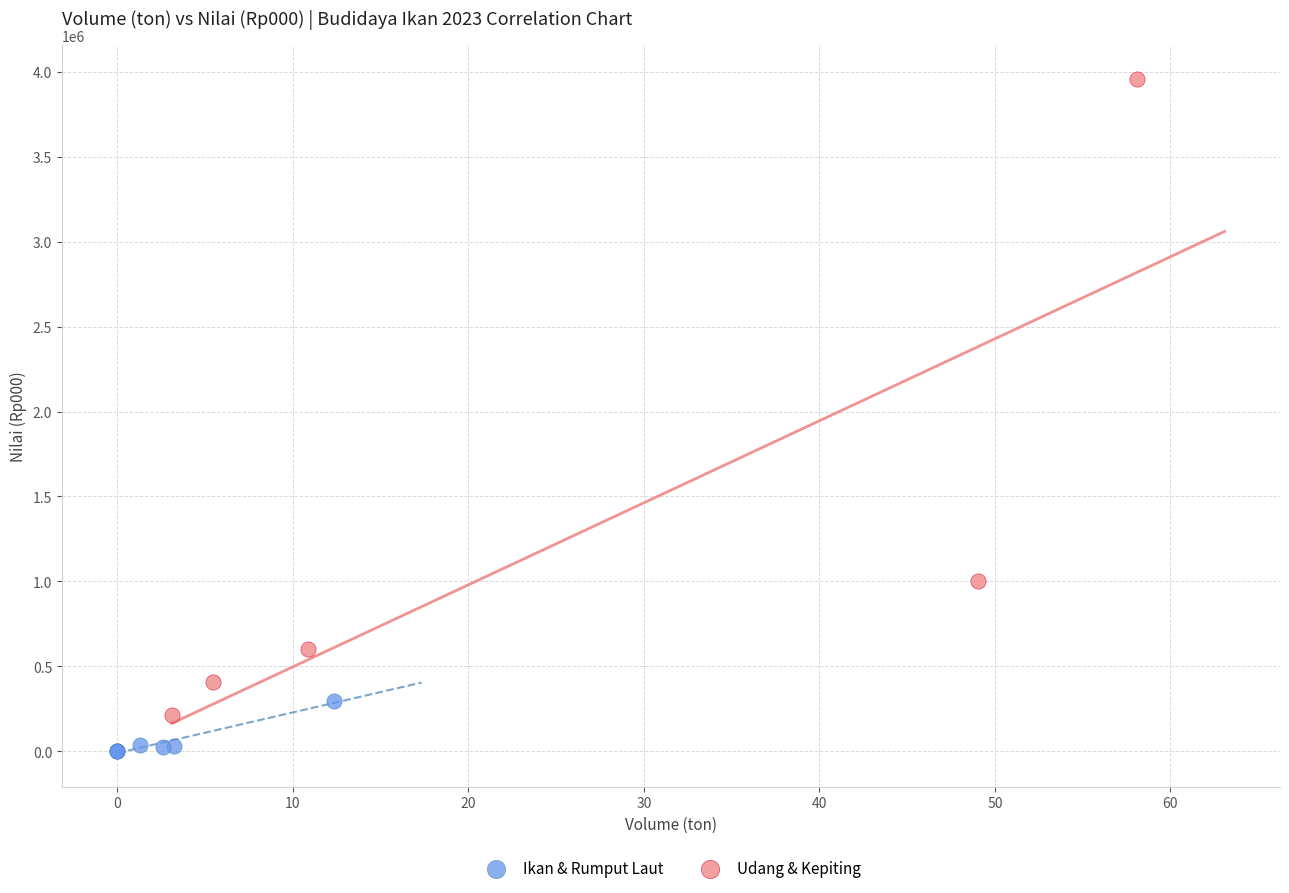

Which series has the largest Y range (max minus min)?

Udang & Kepiting